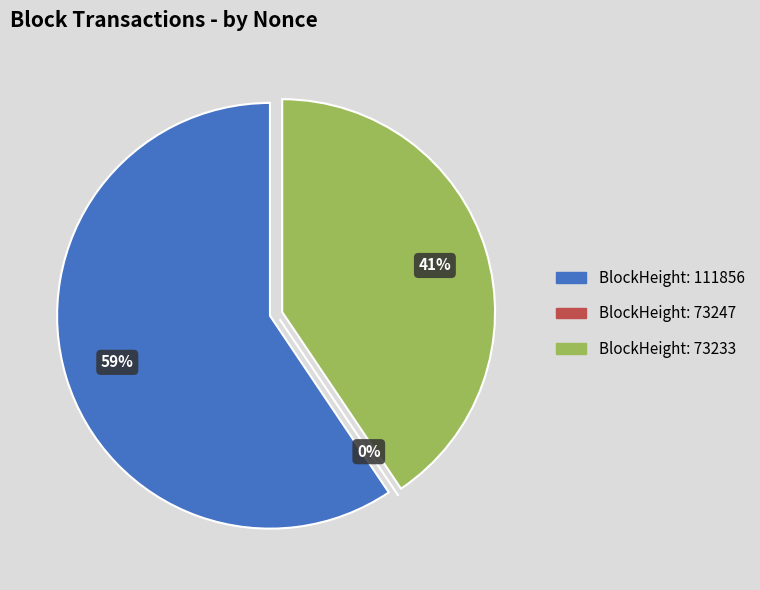

Which slice is the smallest?

73247